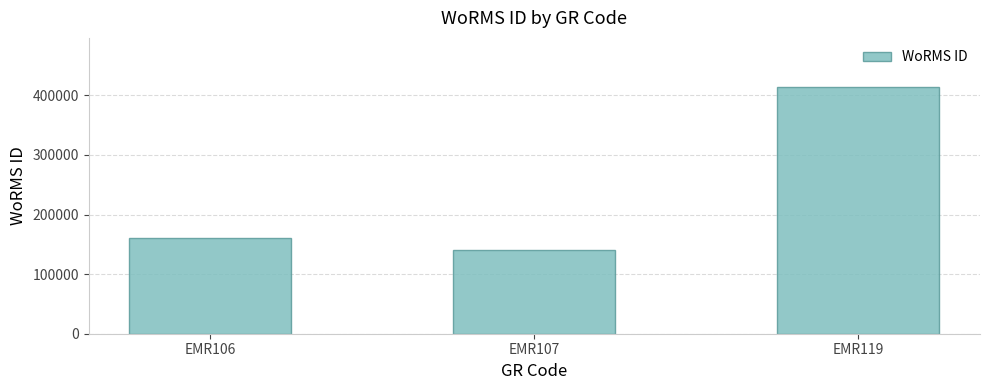

Where is the data nearest to the value 277188?

EMR106